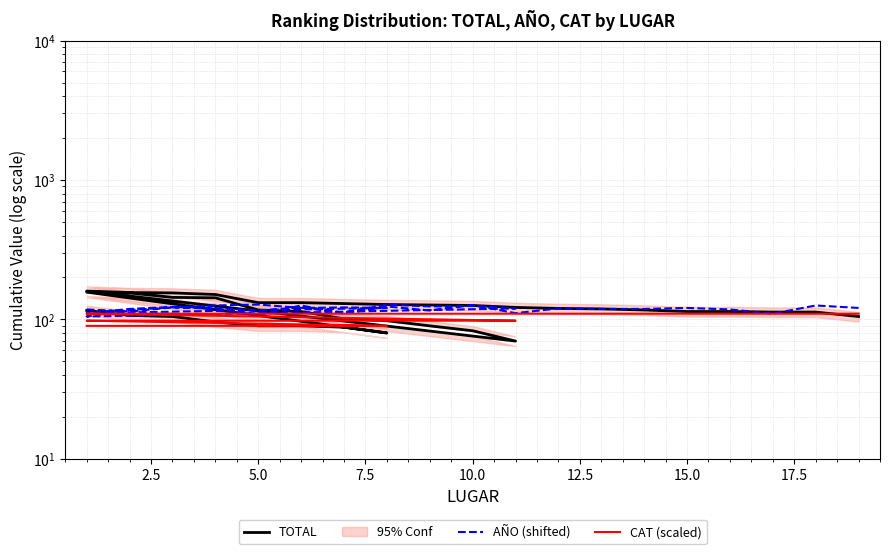

List the series in order of their peak value, lowest first.

CAT (scaled), AÑO (shifted), TOTAL